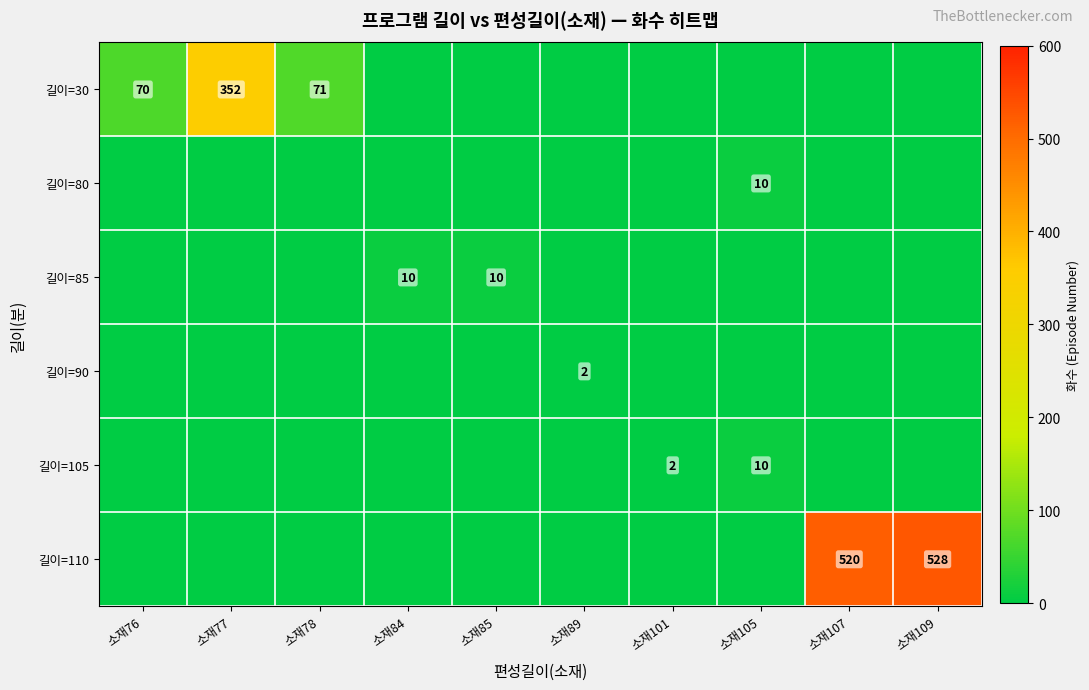

How many distinct data groups are displayed?

6